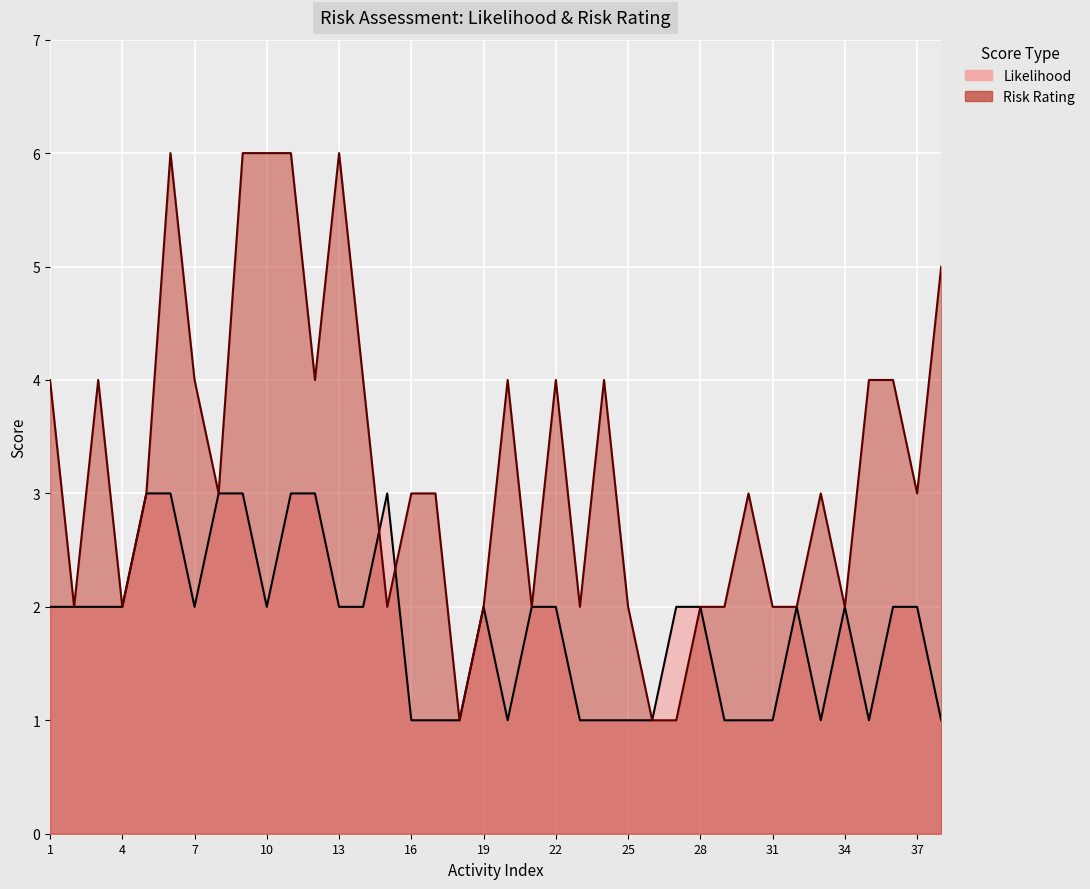

The value of Risk Rating at 32 is 2. True or false?

True